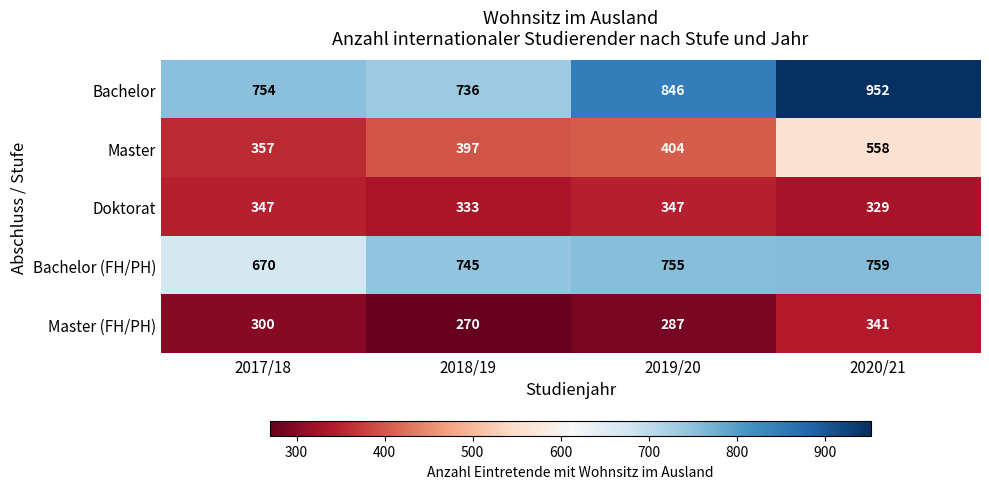

At how many categories does at least one series exceed 421?

4